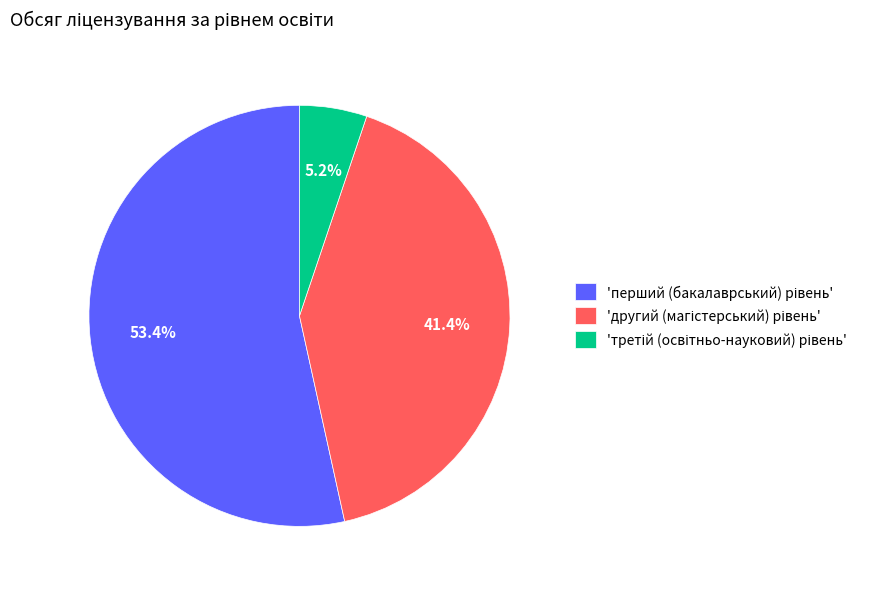

Does any single category account for the majority?

Yes